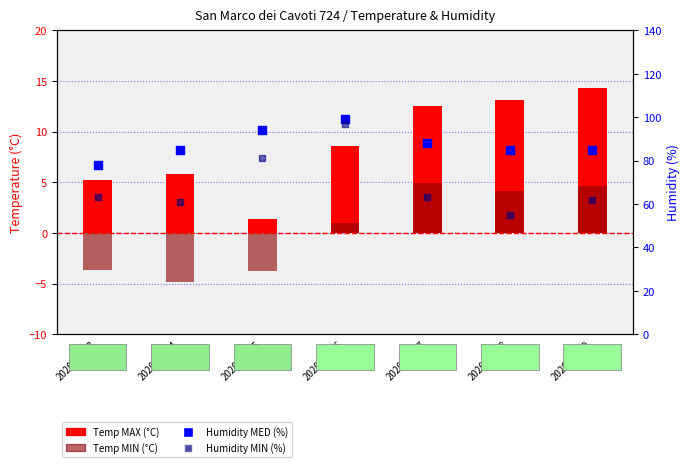

Which series has the widest spread of Y values?

Humidity MIN (%)